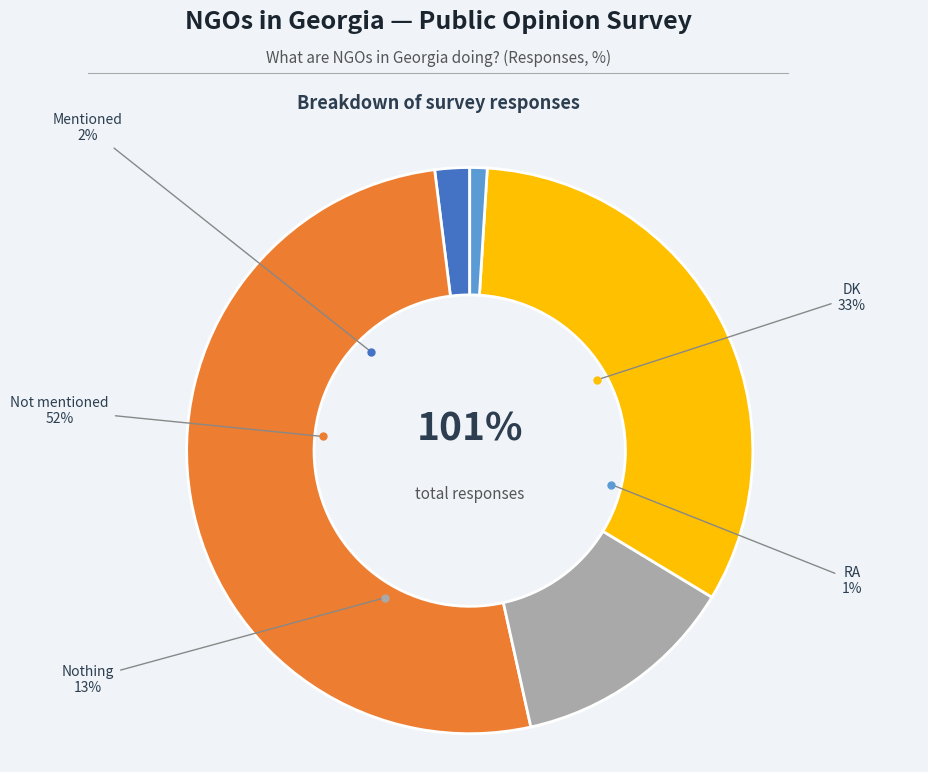

To the nearest percent, what is the difference between the RA and Nothing slice percentages?

12%